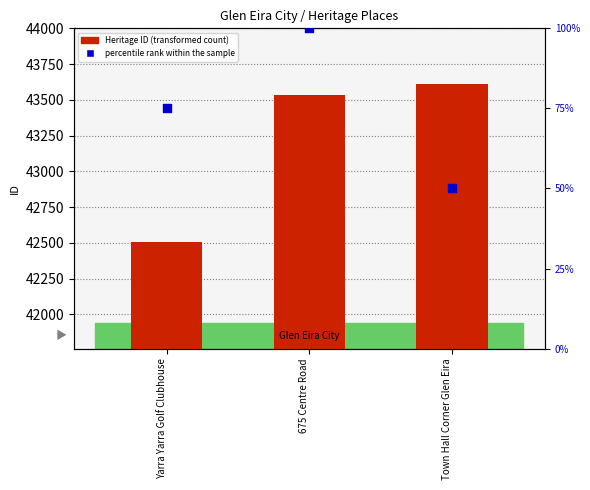

Is the value of Heritage ID at 675 Centre Road greater than the value of percentile rank within the sample at Yarra Yarra Golf Clubhouse?

Yes